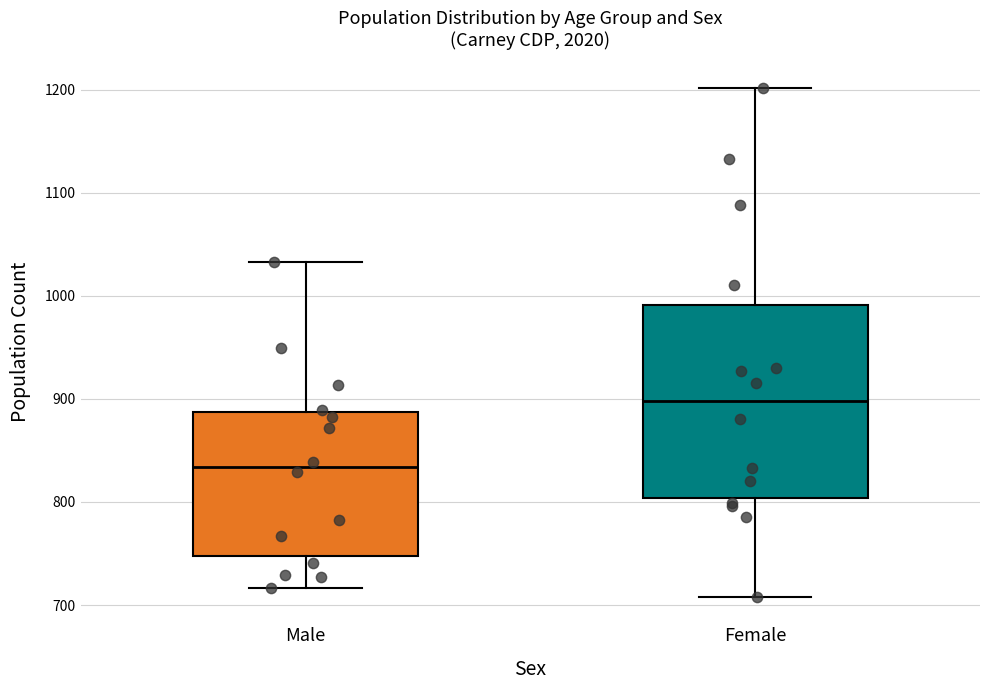

Which box's median line is the lowest?

Male